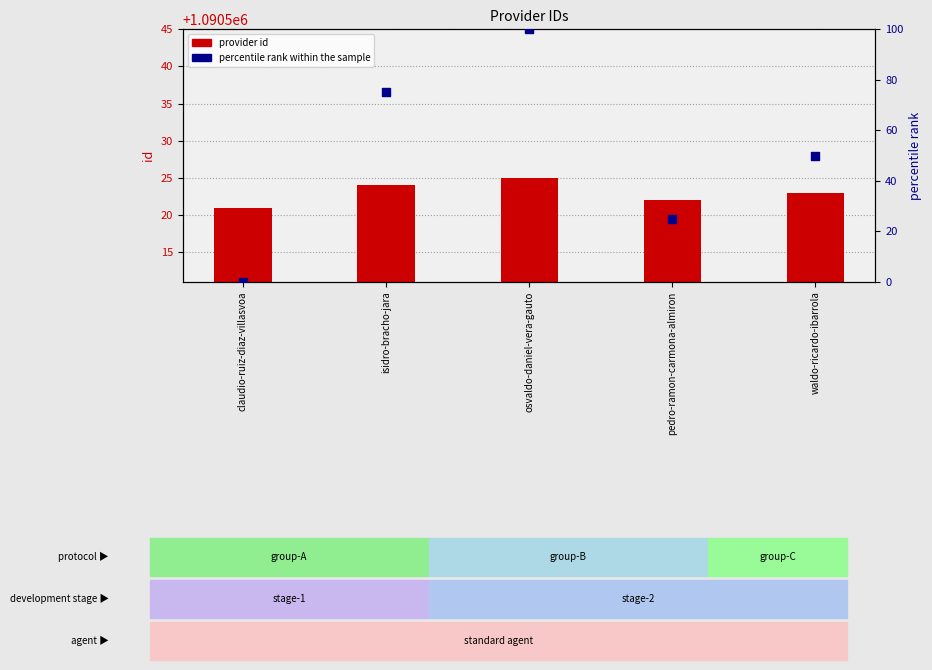

Which series reaches the minimum Y coordinate?

percentile rank within the sample